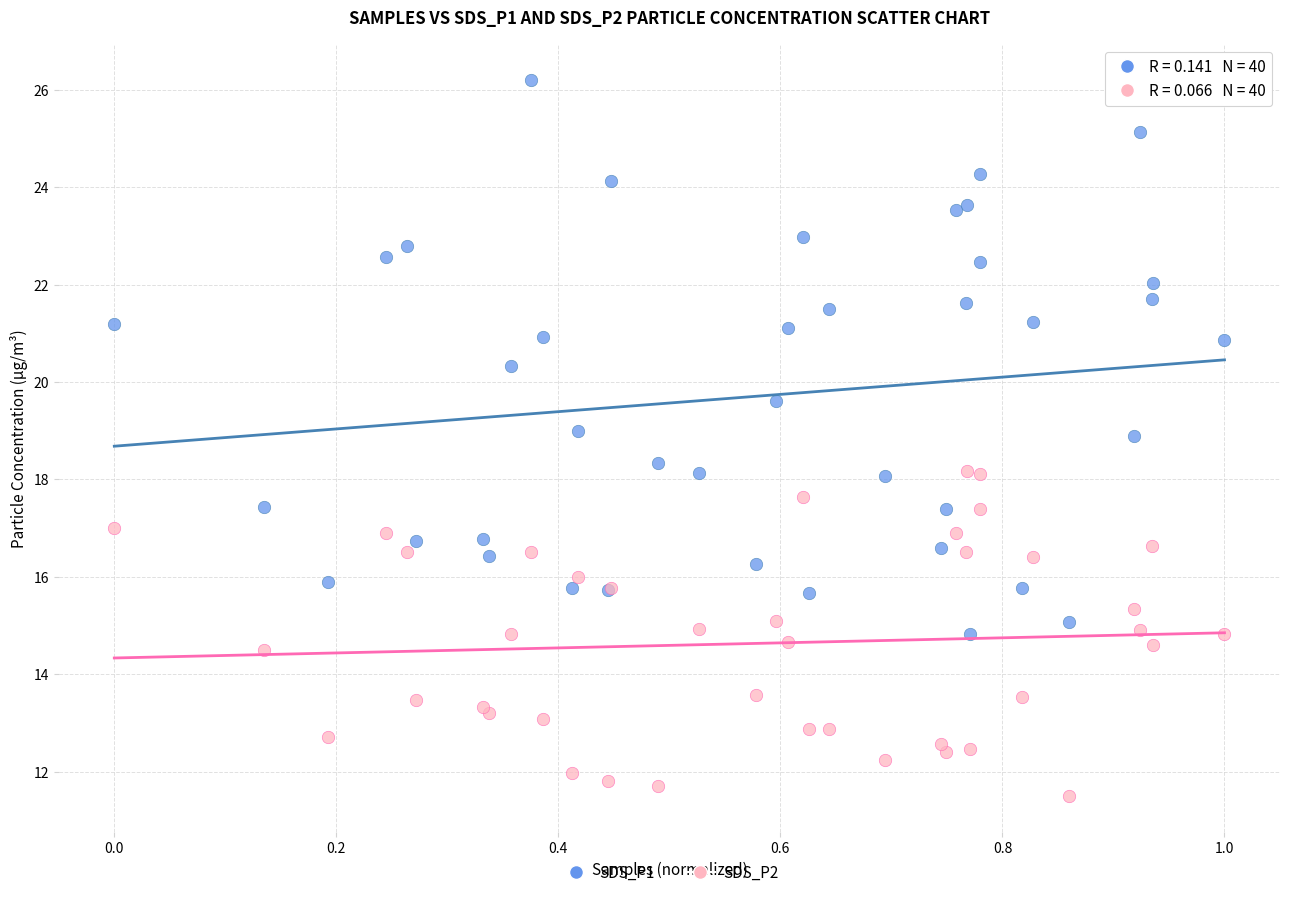

Which series has the largest Y range (max minus min)?

SDS_P1